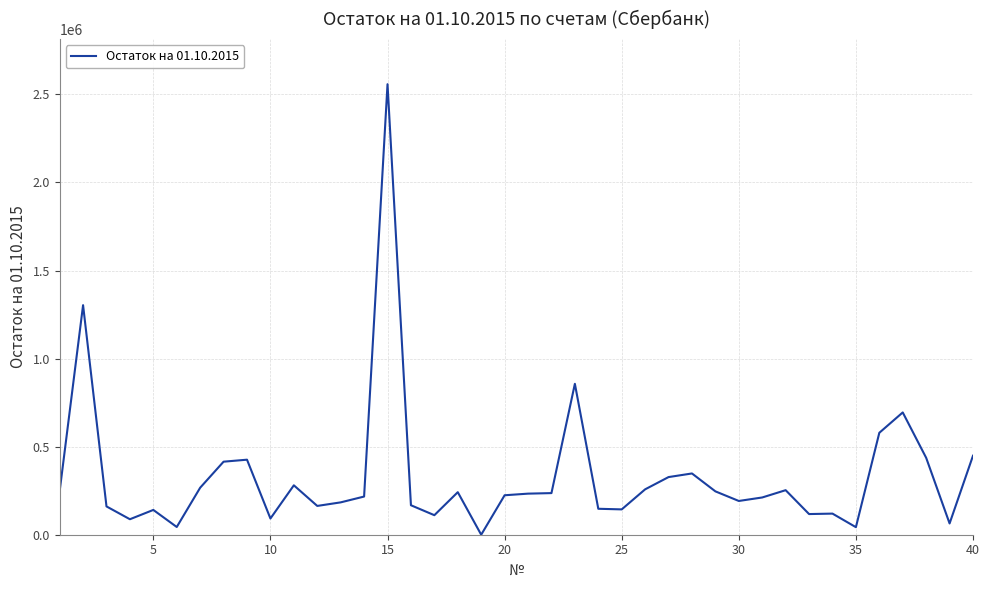

Count the number of values greater than 233253.

20